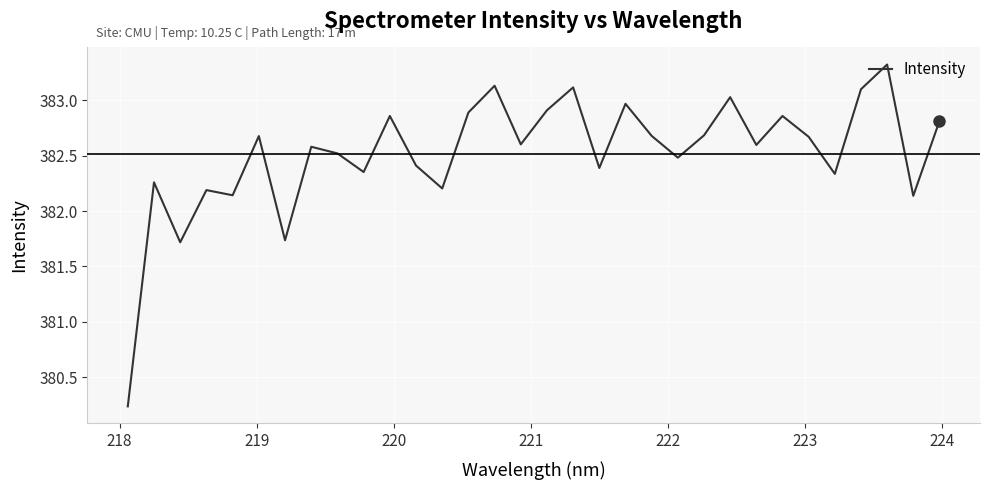

What is the greatest value displayed?

383.3